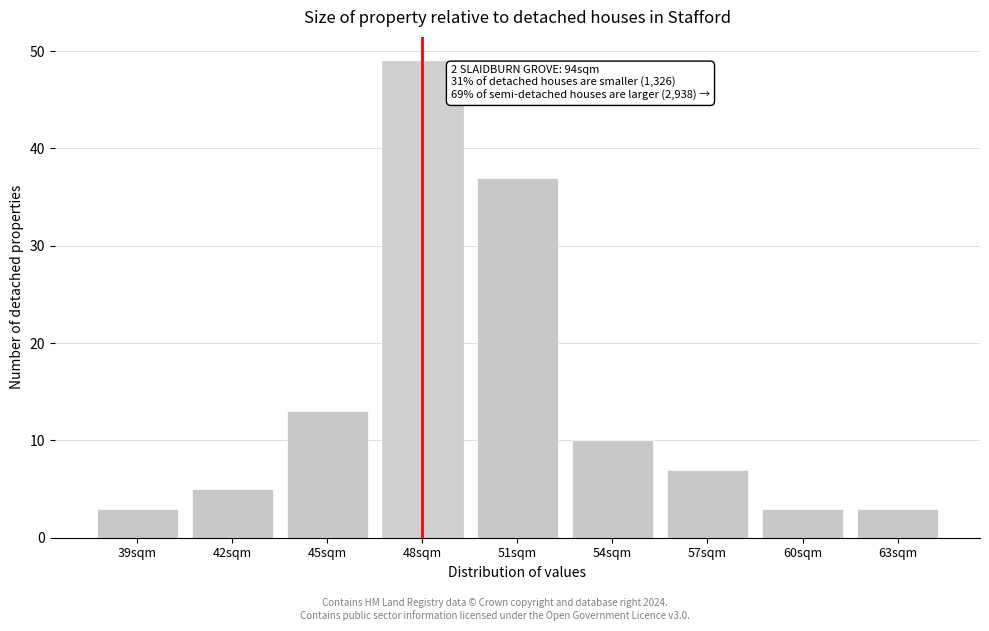

Reading left to right, extract all data points from this chart.

3	5	13	49	37	10	7	3	3